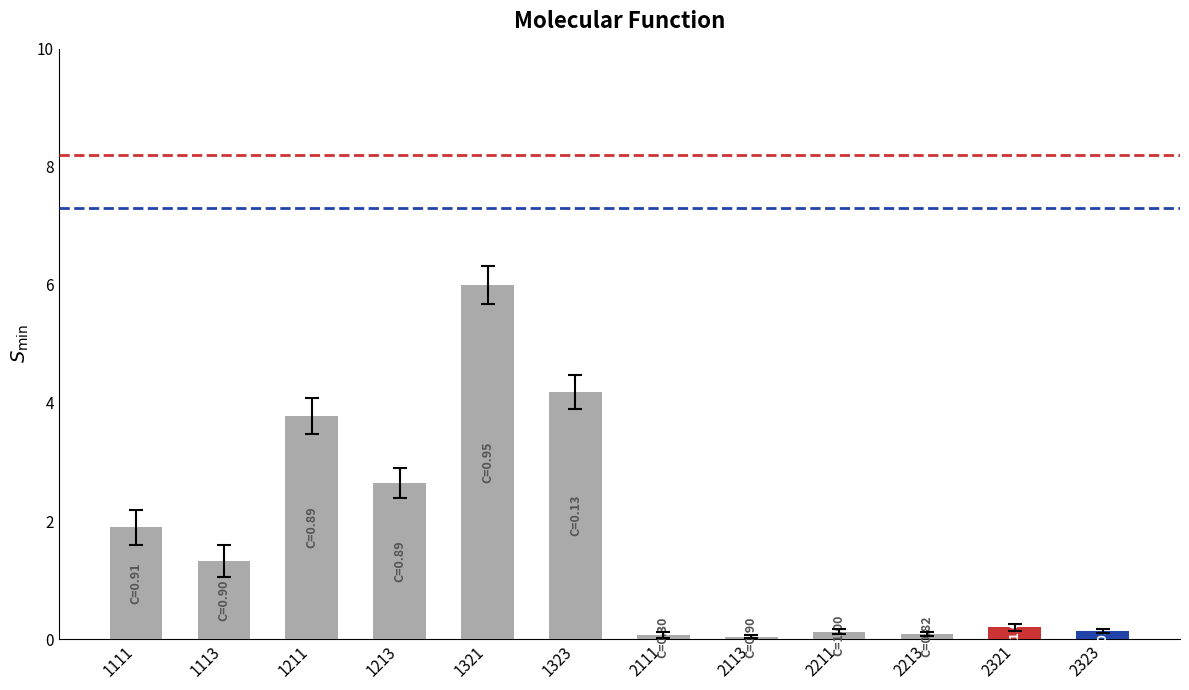

How many data points are above 1?

6